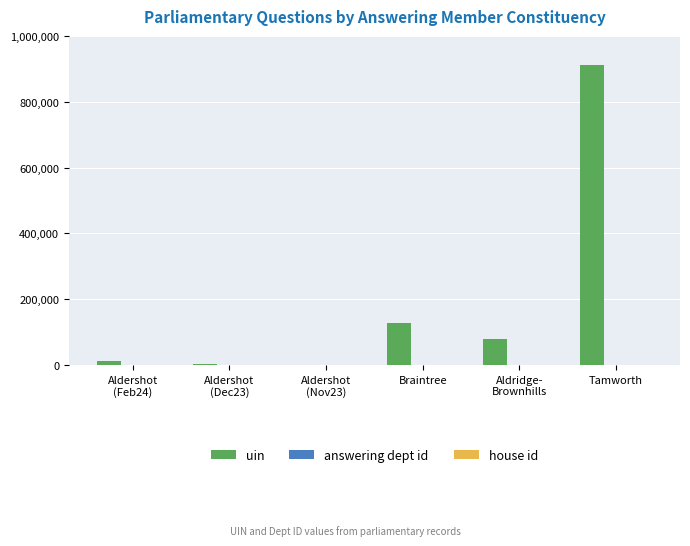

At which category is the sum across all series the highest?

Tamworth